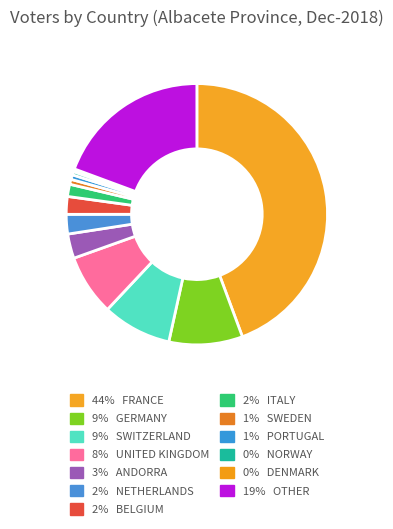

How many segments does this pie chart have?

13